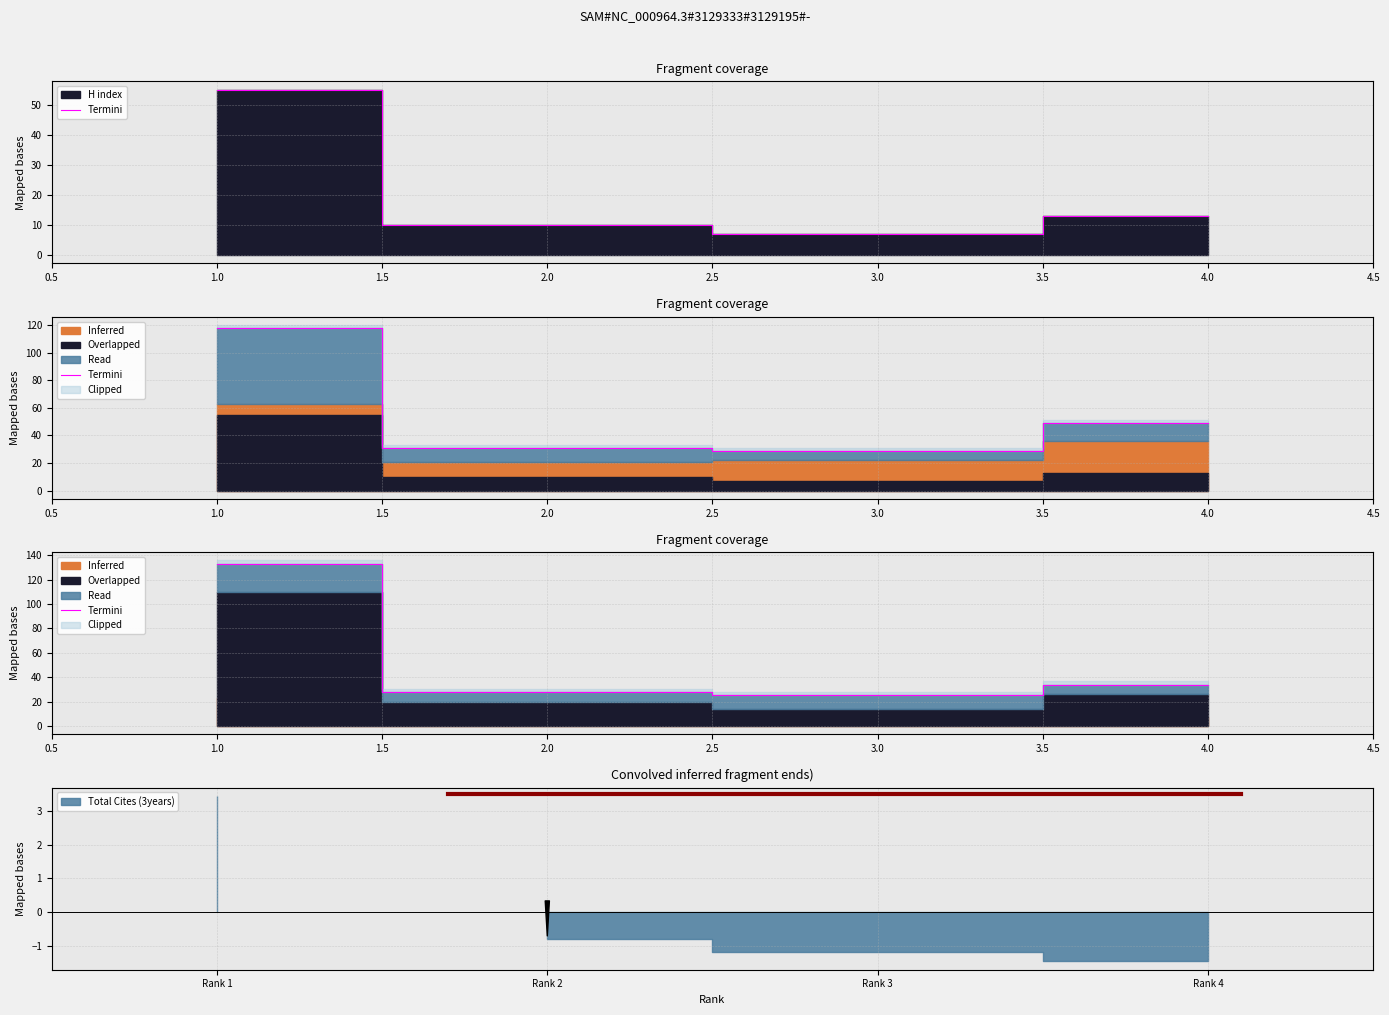

True or false: the data shows 33.6 at 4.0.

True